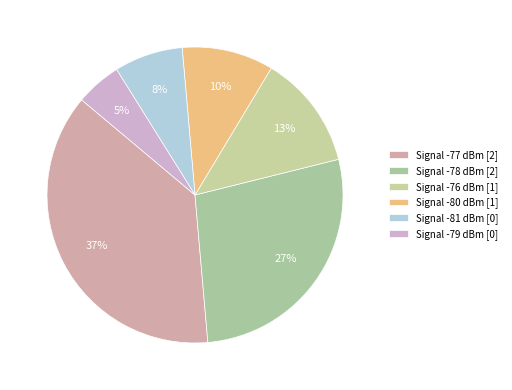

How many segments does this pie chart have?

6